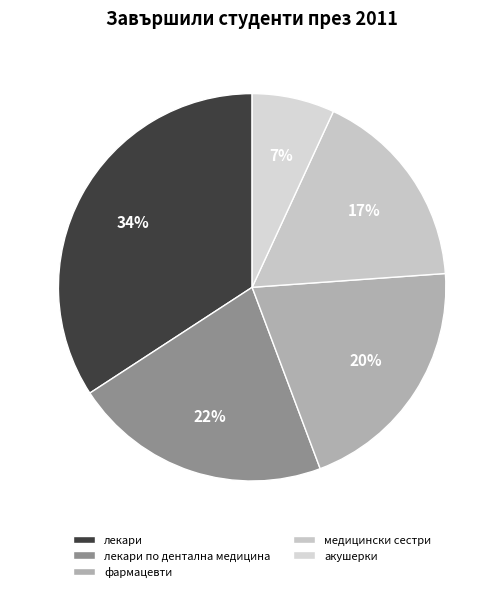

What is the smallest slice in the pie chart?

акушерки